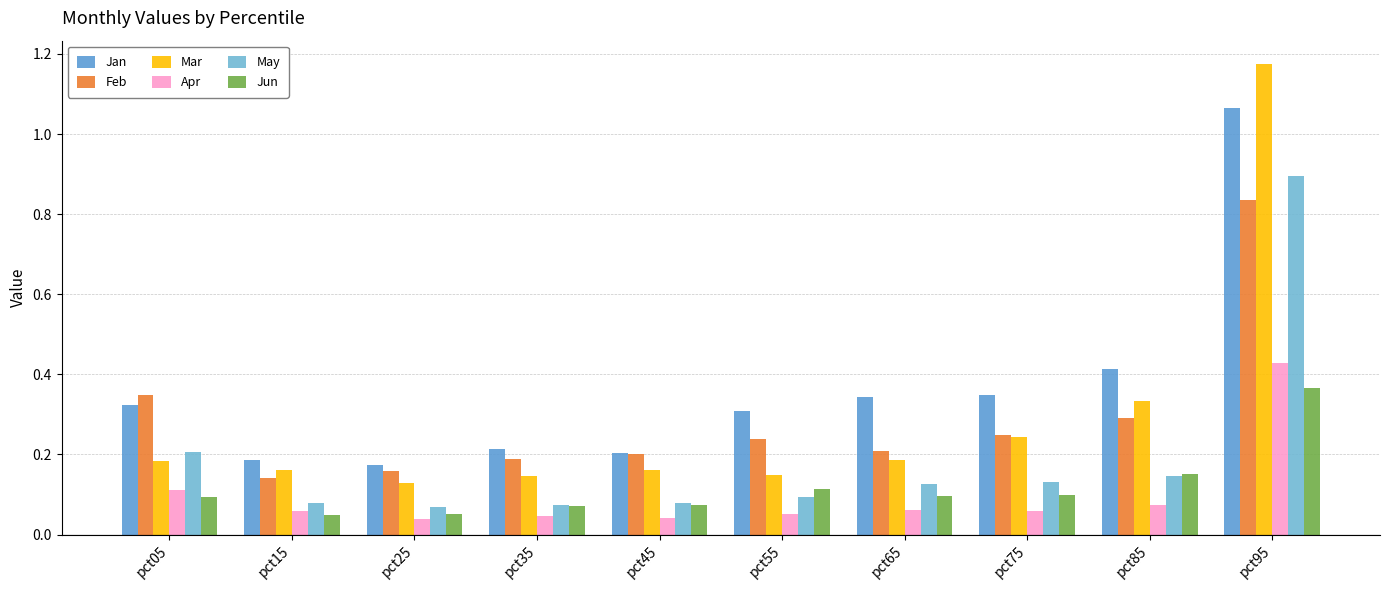

Rank the series by their maximum value, from lowest to highest.

Jun, Apr, Feb, May, Jan, Mar